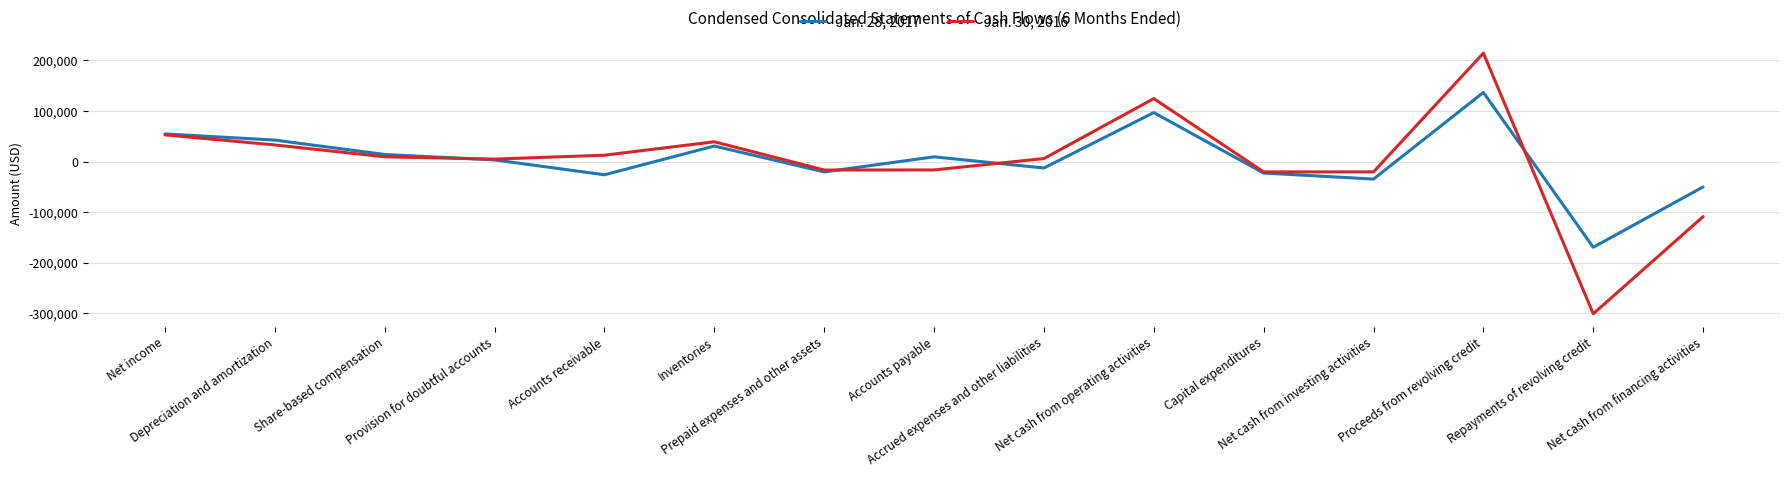

Which category has the lowest value in the Jan. 30, 2016 series?

Repayments of revolving credit